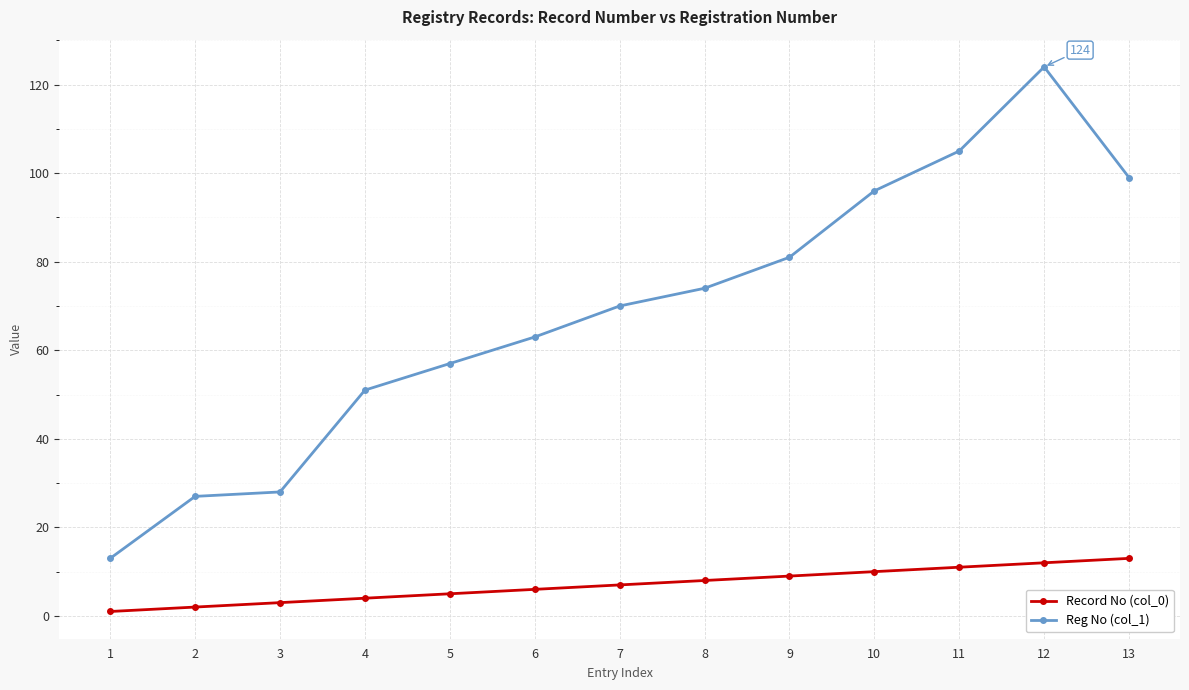

Which series has the widest spread of values?

Reg No (col_1)